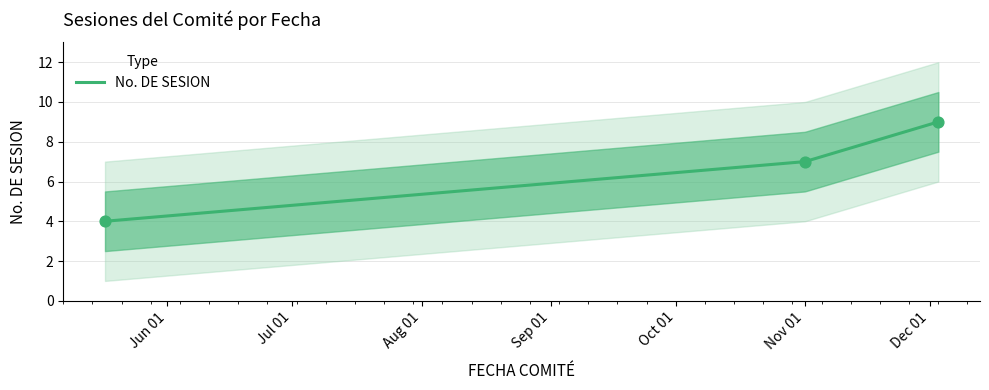

What is the highest value of the No. DE SESION series?

9.0